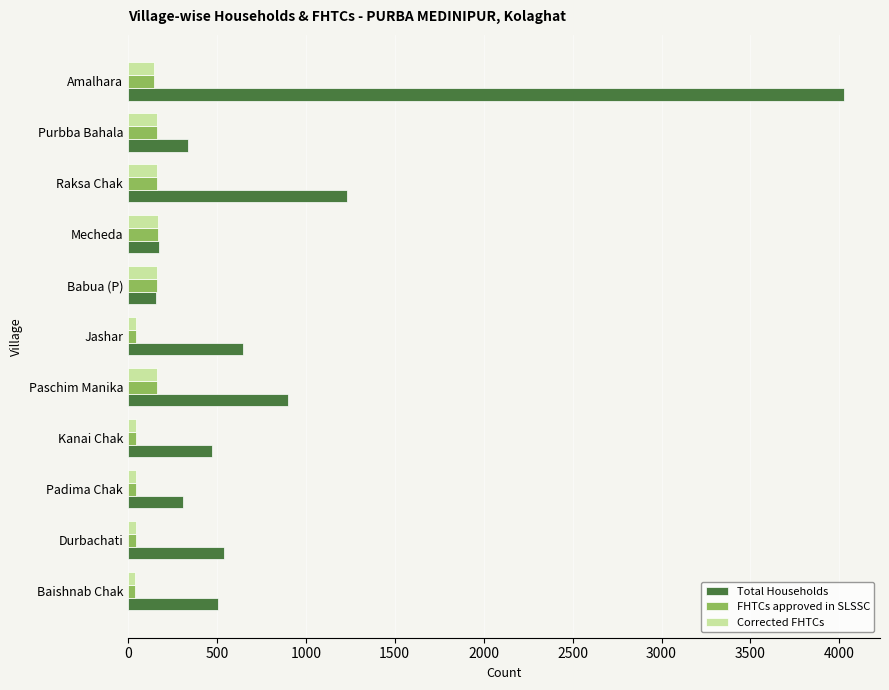

What is the approximate value of Corrected FHTCs at Amalhara?

147